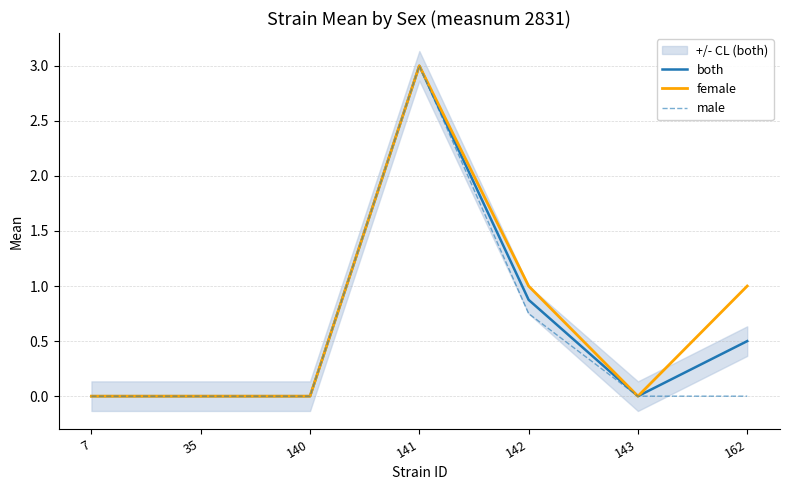

Reading right to left, list all the values displayed in this chart.

both: 162=0.5	143=0.0	142=0.9	141=3.0	140=0.0	35=0.0	7=0.0
female: 162=1.0	143=0.0	142=1.0	141=3.0	140=0.0	35=0.0	7=0.0
male: 162=0.0	143=0.0	142=0.8	141=3.0	140=0.0	35=0.0	7=0.0